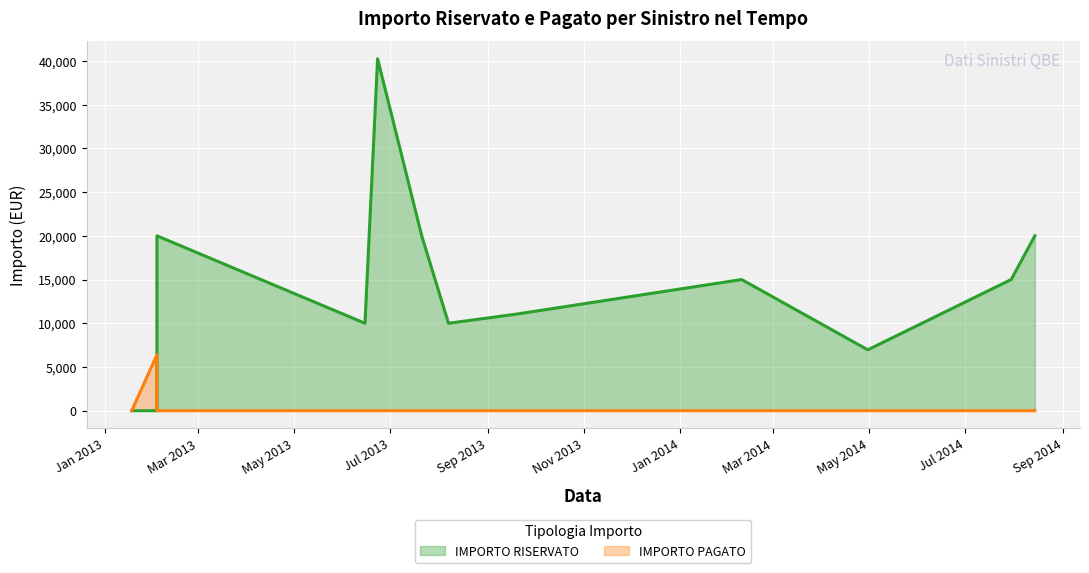

True or false: IMPORTO RISERVATO and IMPORTO PAGATO intersect in this chart.

True